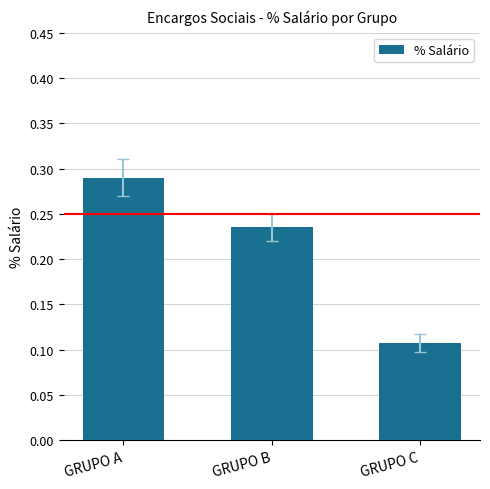

Is it true that the value at GRUPO A is 0.5?

False